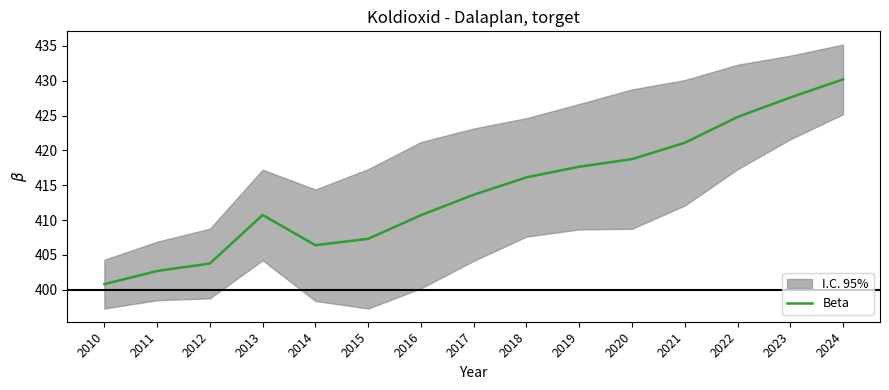

Is it true that the value at 2019 is 417.7?

True